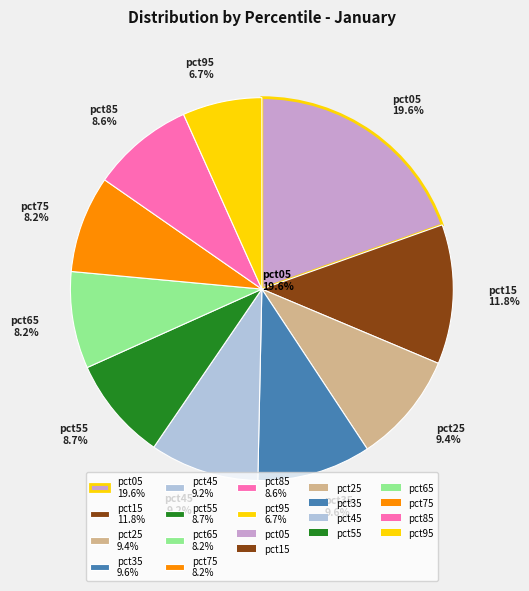

To the nearest percent, what percentage of the pie is pct55?

9%